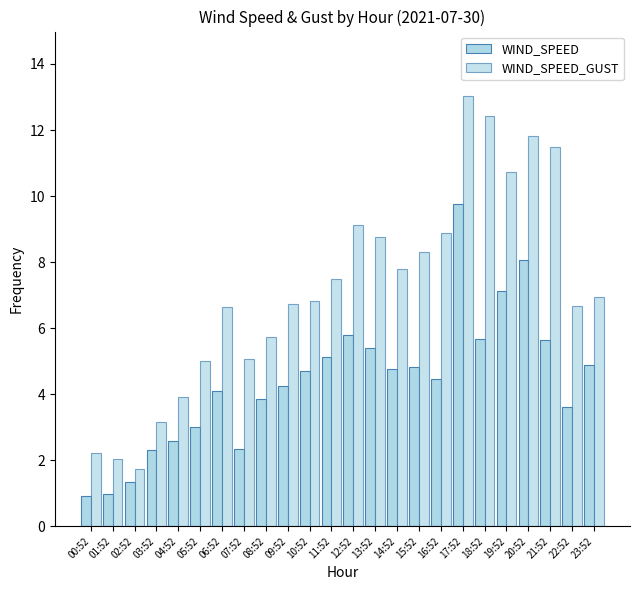

How many distinct data groups are displayed?

2